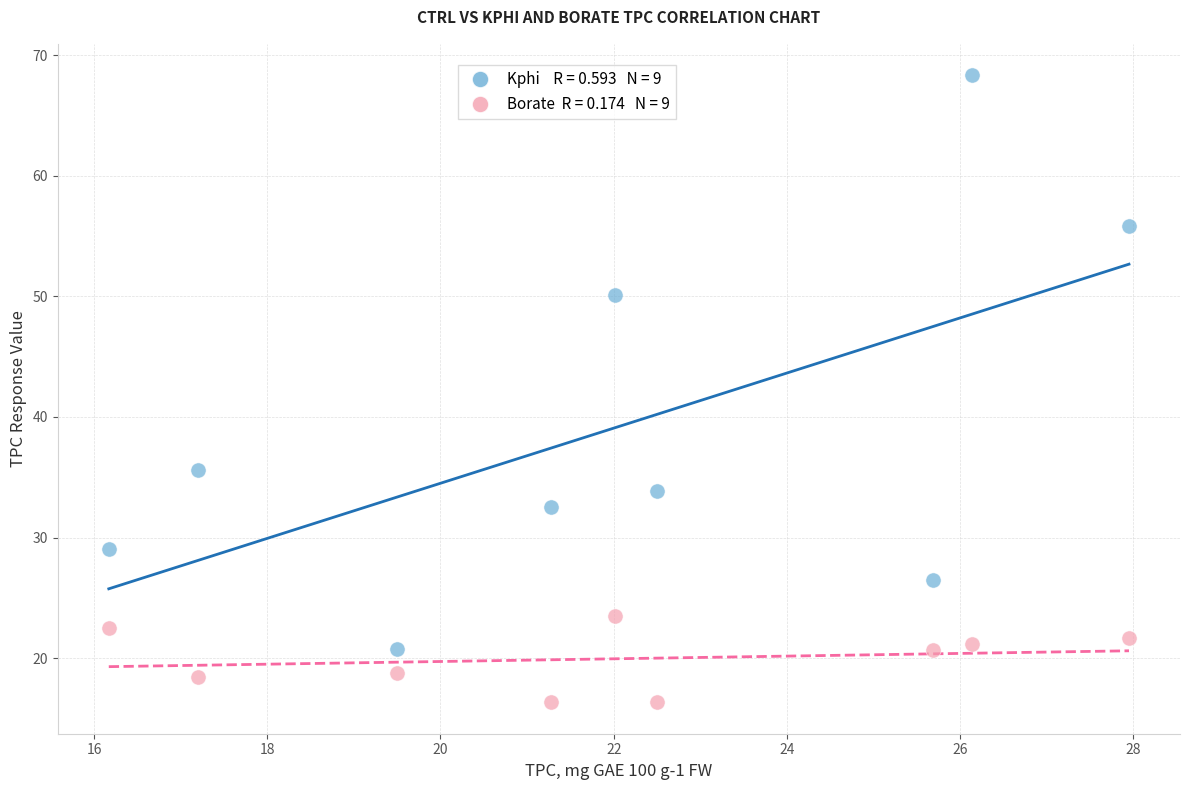

Across all series, what Y value is closest to 42?

35.6